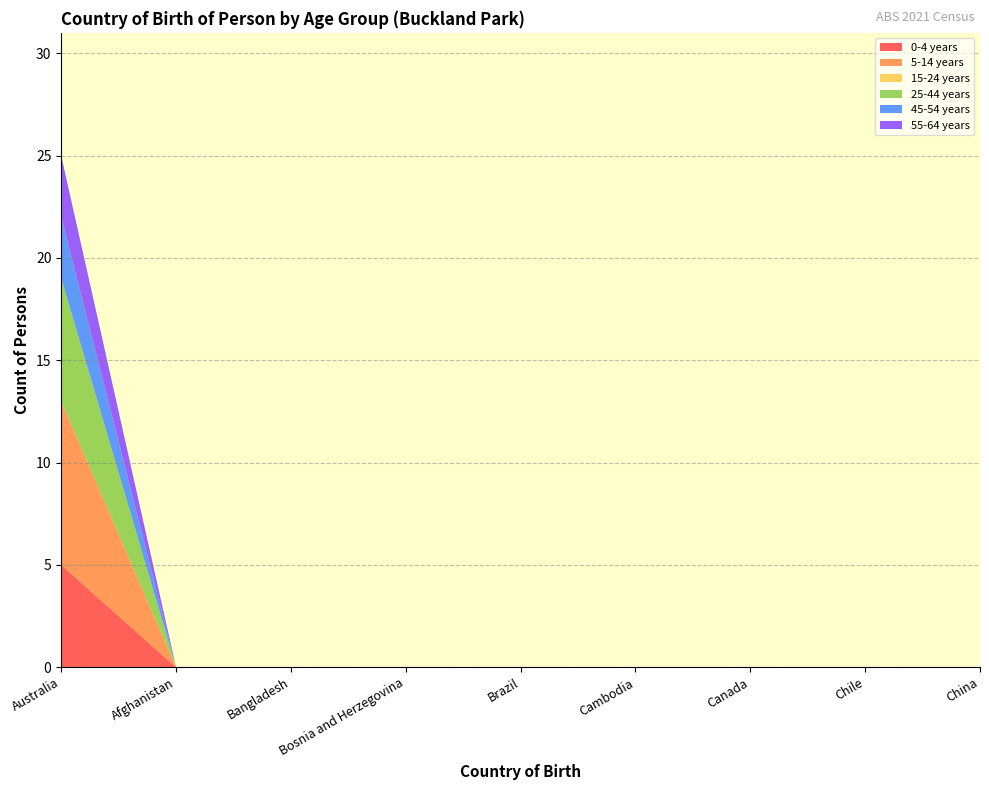

Reading left to right, transcribe all the data shown in this chart.

0-4 years: Australia=5	Afghanistan=0	Bangladesh=0	Bosnia and Herzegovina=0	Brazil=0	Cambodia=0	Canada=0	Chile=0	China=0
5-14 years: Australia=8	Afghanistan=0	Bangladesh=0	Bosnia and Herzegovina=0	Brazil=0	Cambodia=0	Canada=0	Chile=0	China=0
15-24 years: Australia=0	Afghanistan=0	Bangladesh=0	Bosnia and Herzegovina=0	Brazil=0	Cambodia=0	Canada=0	Chile=0	China=0
25-44 years: Australia=6	Afghanistan=0	Bangladesh=0	Bosnia and Herzegovina=0	Brazil=0	Cambodia=0	Canada=0	Chile=0	China=0
45-54 years: Australia=3	Afghanistan=0	Bangladesh=0	Bosnia and Herzegovina=0	Brazil=0	Cambodia=0	Canada=0	Chile=0	China=0
55-64 years: Australia=3	Afghanistan=0	Bangladesh=0	Bosnia and Herzegovina=0	Brazil=0	Cambodia=0	Canada=0	Chile=0	China=0